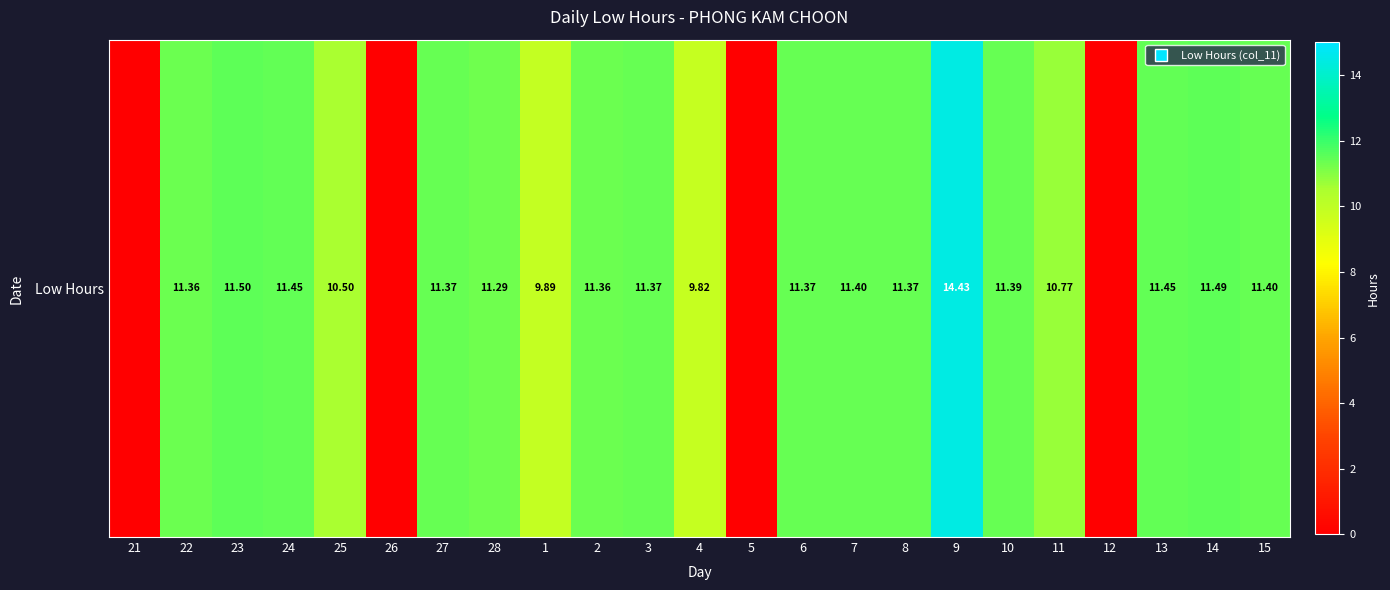

How many positive values are there?

19